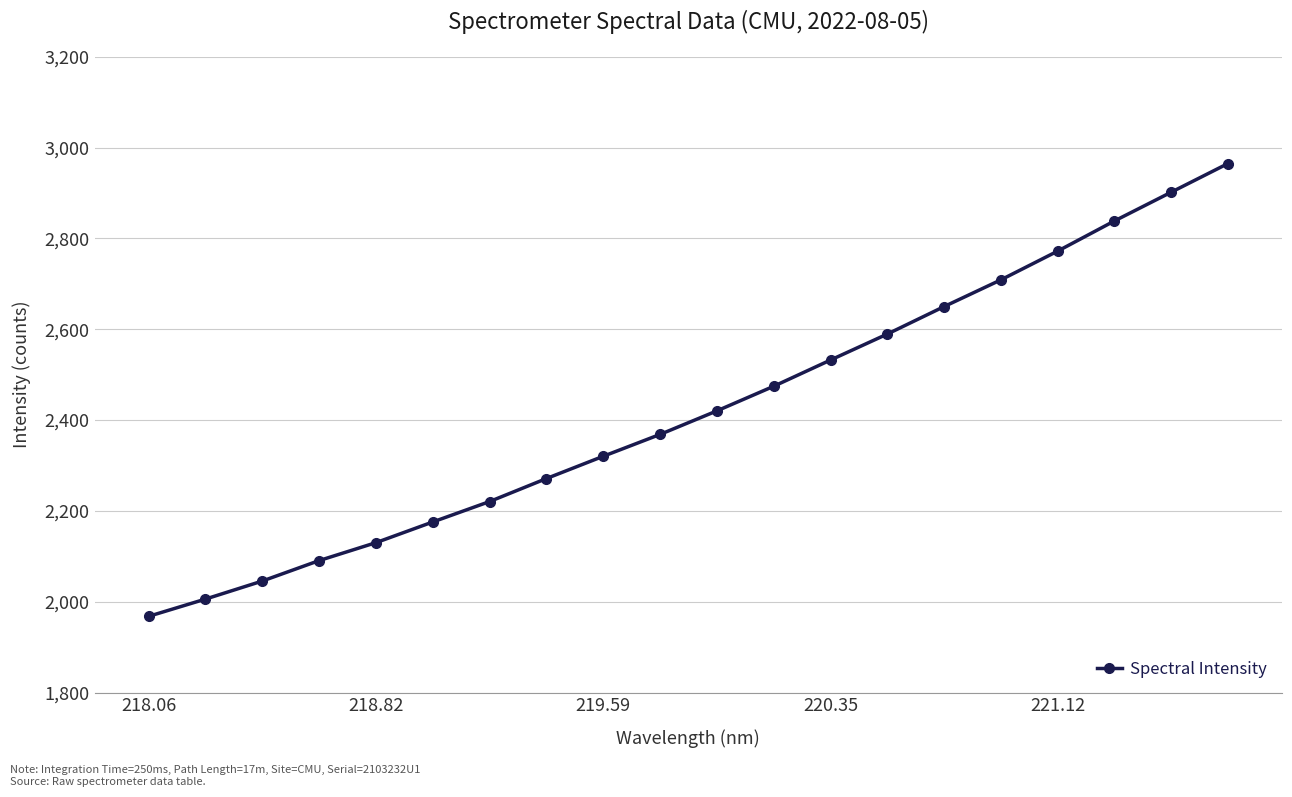

What is the smallest value displayed?

1967.8